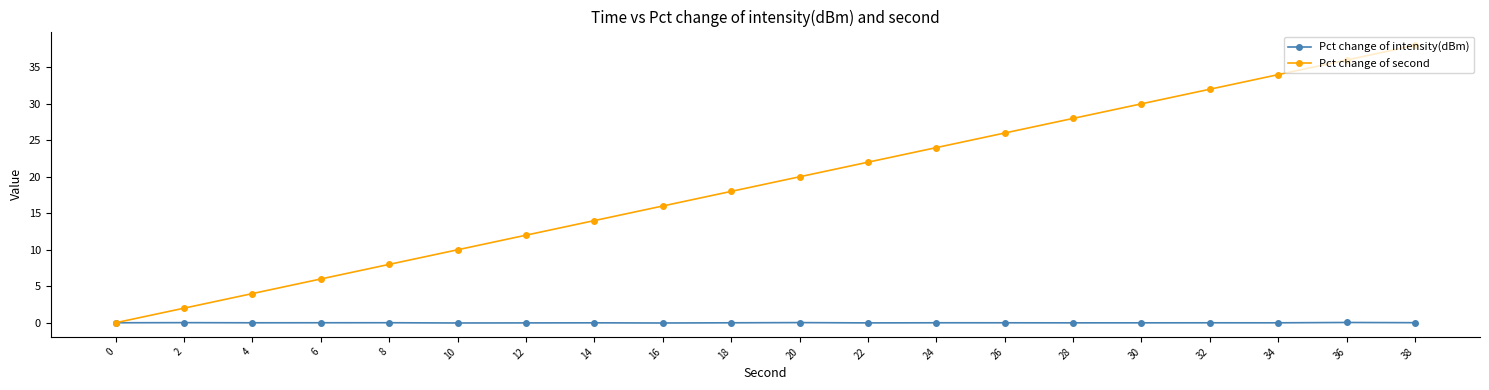

The value of Pct change of second at 30 is 30.0. True or false?

True